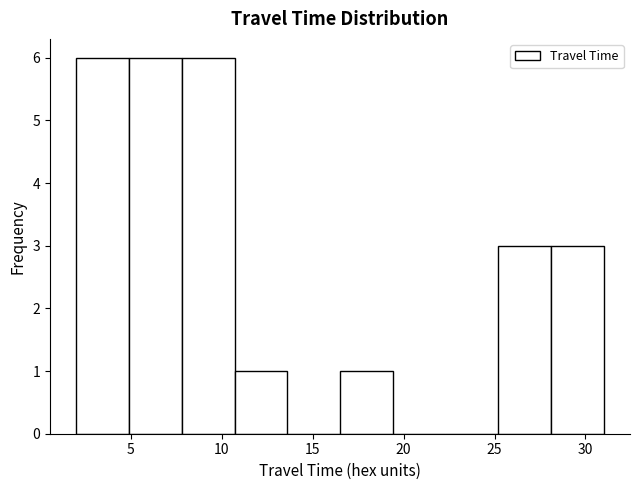

What is the height of the bar covering 25.2 to 28.1 on the x-axis? Neither the bar edges nor the heights are printed on the chart, so give them approximately, as read against the axes.

3